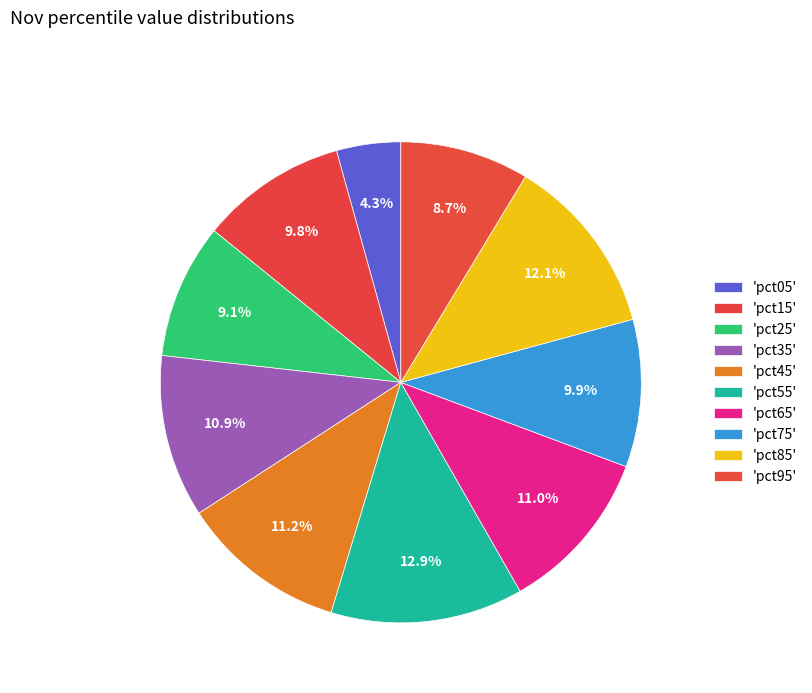

Rank the categories by value from highest to lowest.

pct55, pct85, pct45, pct65, pct35, pct75, pct15, pct25, pct95, pct05